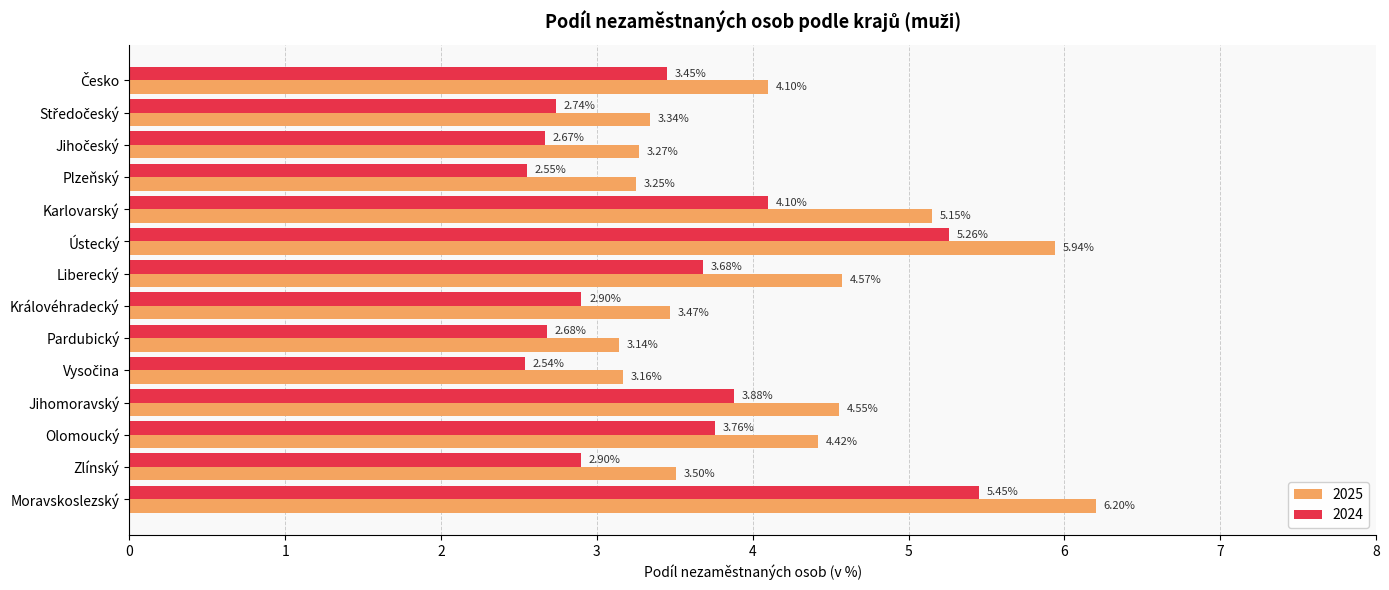

The value of 2024 at Královéhradecký is 4.5. True or false?

False